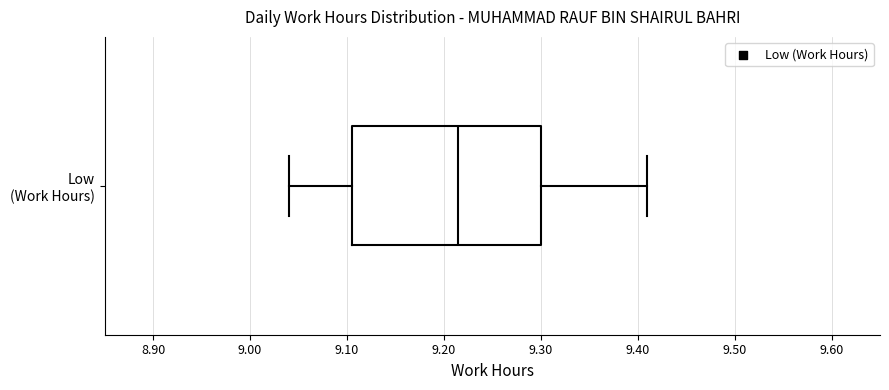

Read this box plot against the x-axis: the position of the median line, the range covered by the box, and the ends of both whiskers. The values are not printed on the chart, so give them approximately, as read against the axis.

median 9.22, box 9.11 to 9.30, whiskers 9.04 to 9.41